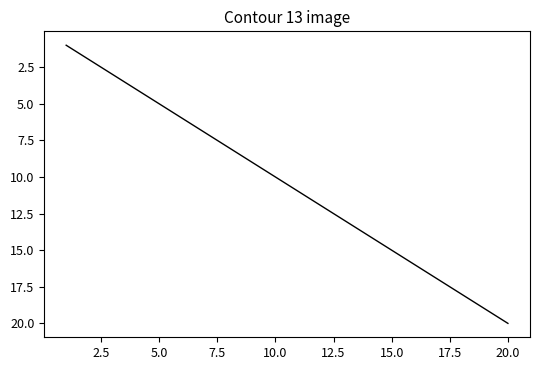

What is the maximum value shown in the chart?

20